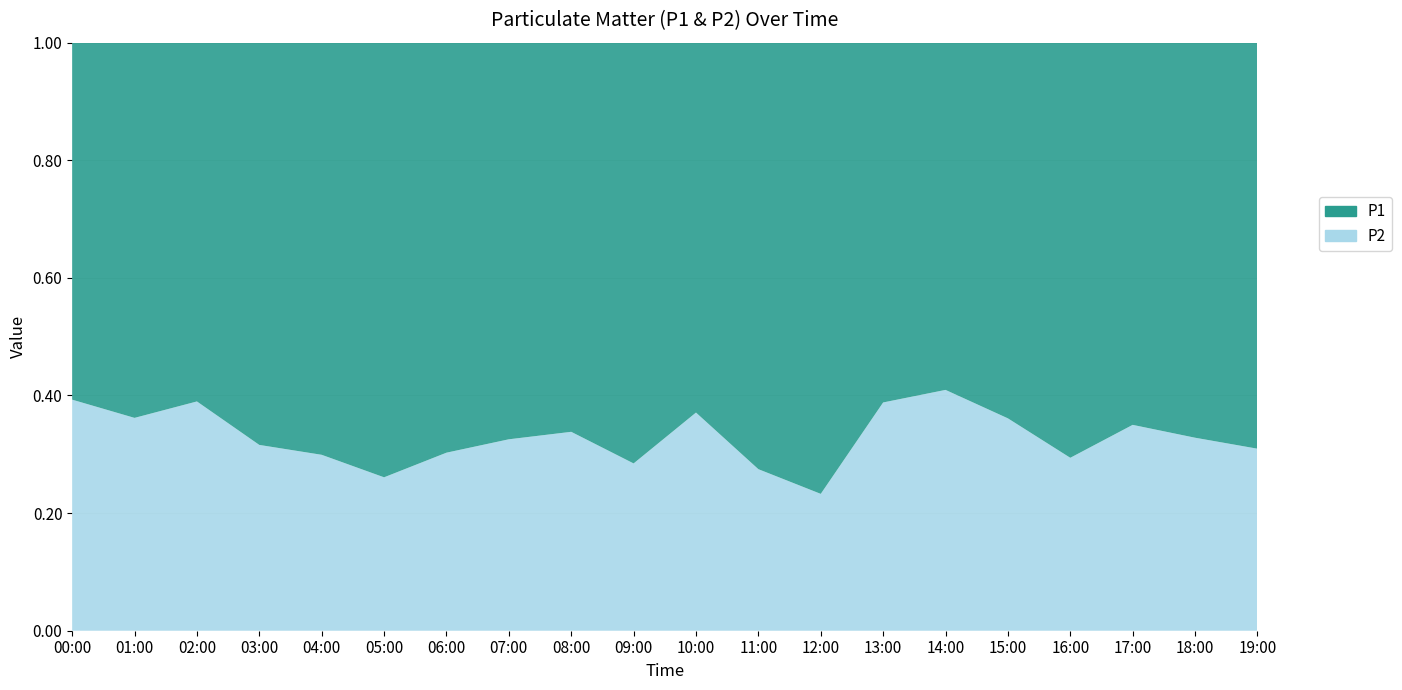

Reading left to right, extract all data points from this chart.

P1: 7.0	6.5	5.4	6.4	8.3	10.2	7.6	6.9	6.3	7.5	6.1	9.3	11.0	4.7	4.5	6.0	7.1	5.0	5.7	5.8
P2: 4.5	3.7	3.5	3.0	3.5	3.6	3.3	3.3	3.2	3.0	3.6	3.5	3.3	3.0	3.1	3.4	3.0	2.7	2.8	2.6